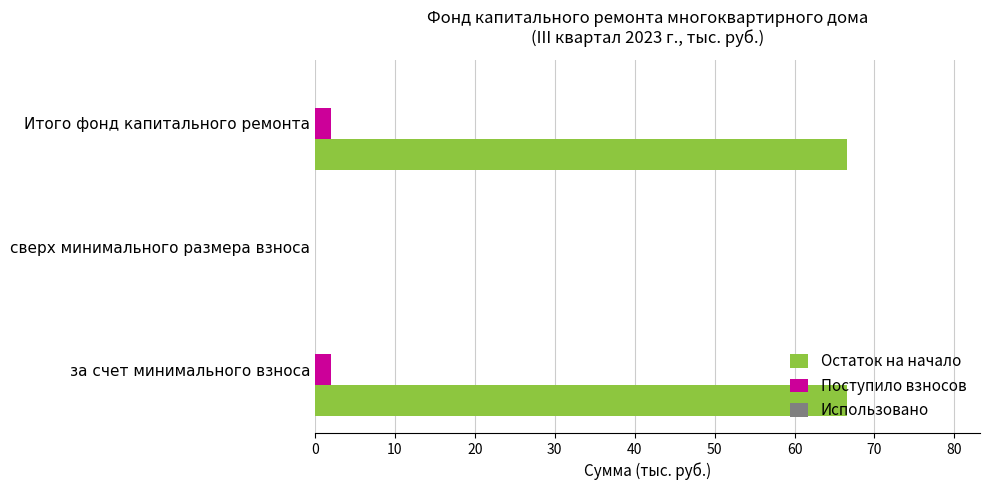

What is the highest value of the Остаток на начало series?

66.6